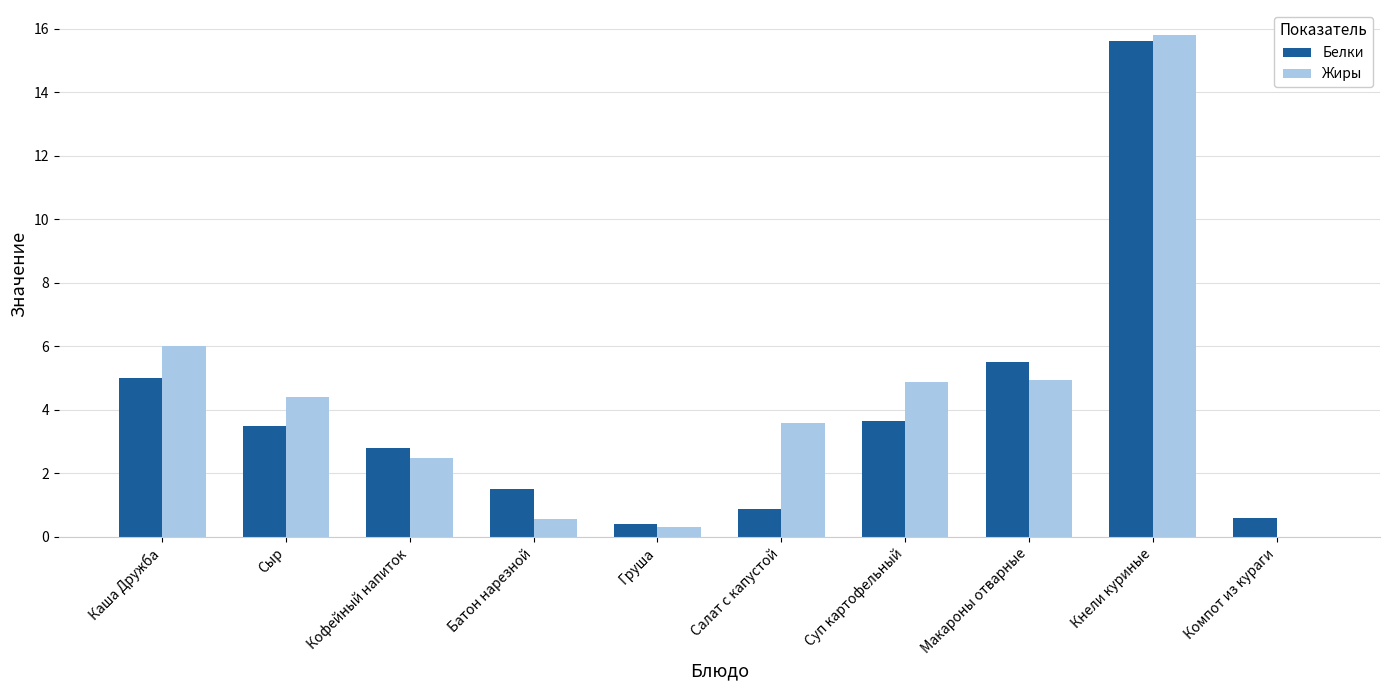

What is the sum of all Жиры values?

43.0